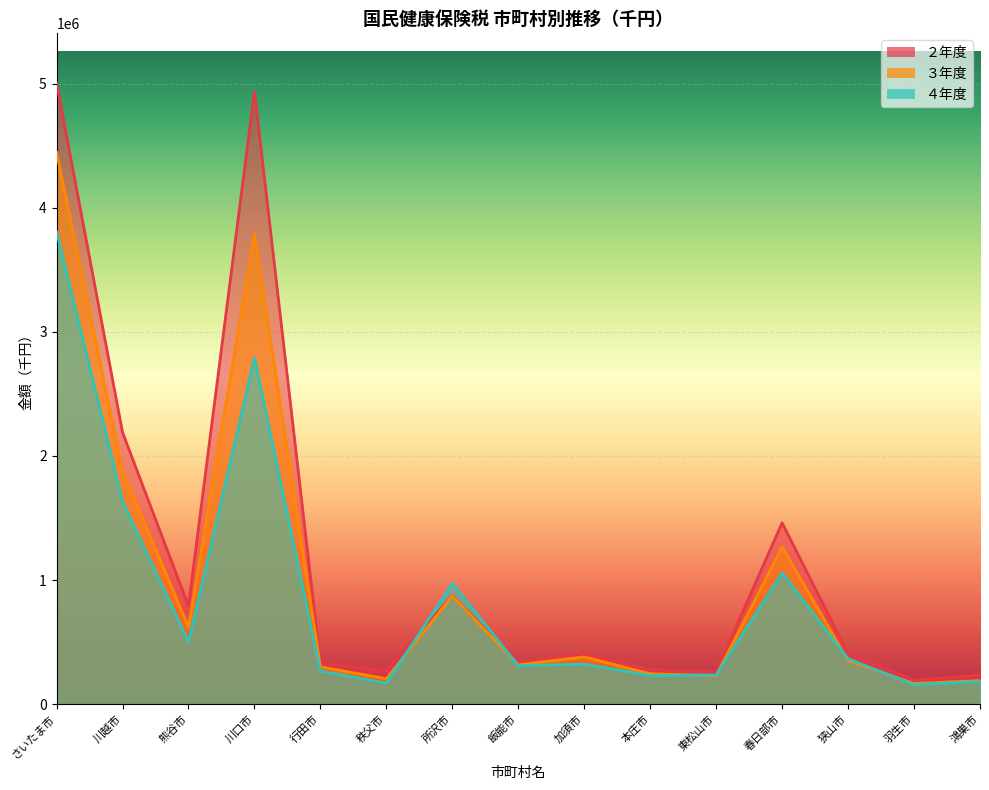

Reading left to right, extract all data points from this chart.

２年度: 5005326	2190311	790885	4935069	332453	268227	874031	331526	407737	278836	258841	1461433	408001	193076	235435
３年度: 4447913	1878163	622272	3788584	300712	204829	871912	316810	380813	245076	229282	1266286	349810	166692	189774
４年度: 3805944	1634679	502619	2791228	267618	169674	973147	310369	322997	230597	235192	1058816	365633	156902	183029